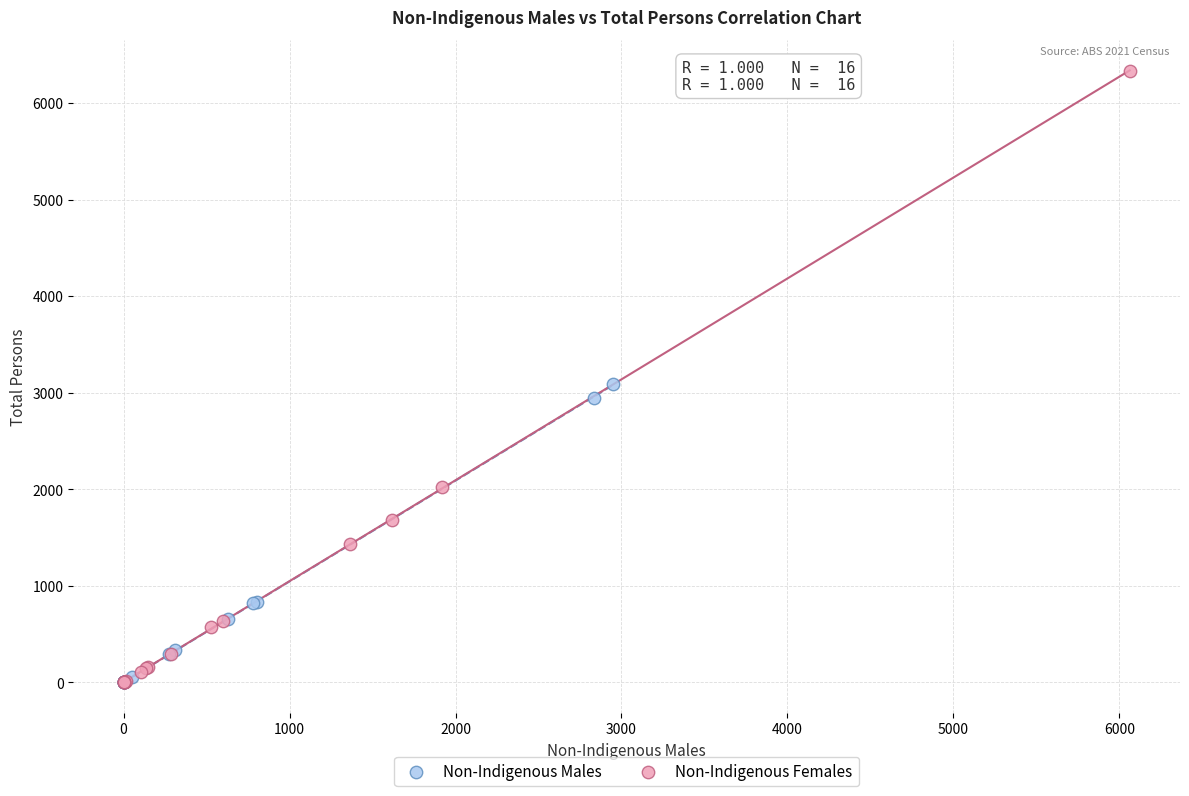

Which series contains the highest Y value?

Non-Indigenous Females